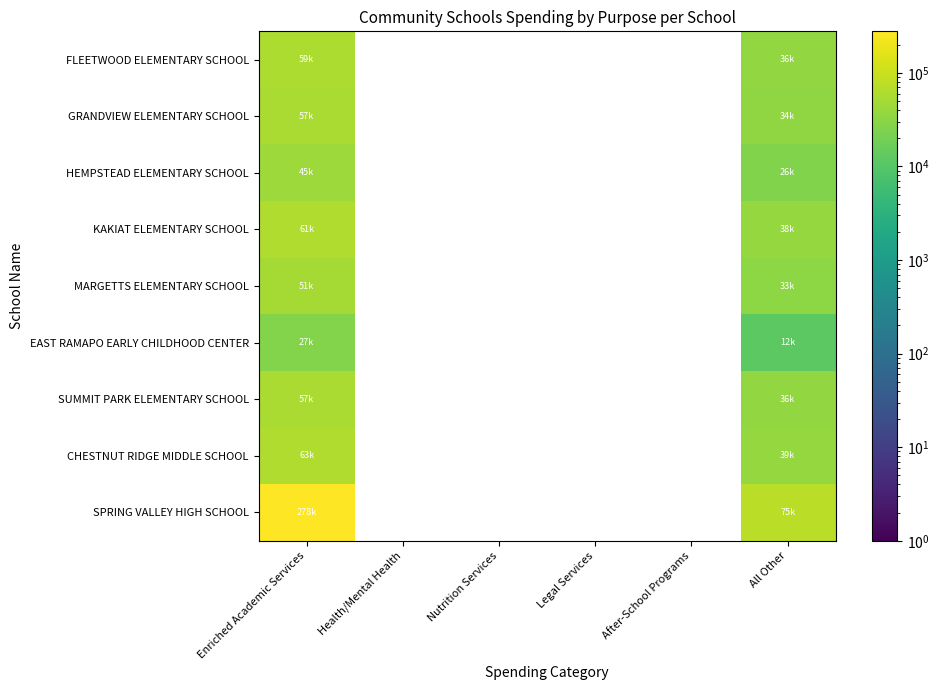

How many positive values does the KAKIAT ELEMENTARY SCHOOL series have?

2